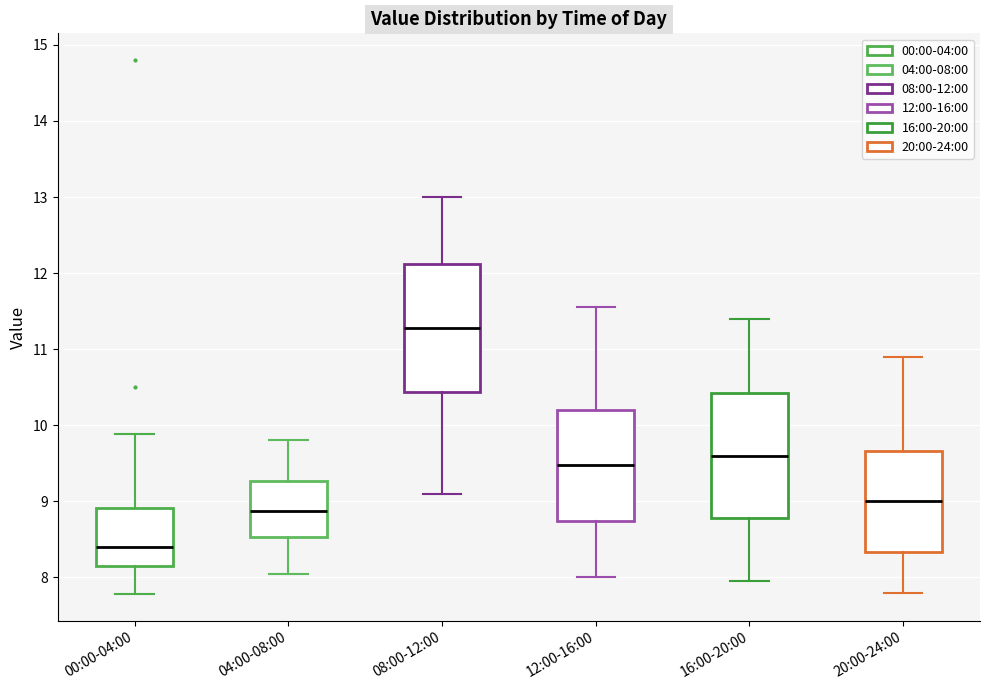

Reading left to right, transcribe this box plot: for each box, give where its median line is, the range the box spans, and where its two whiskers end, as read against the y-axis. The values are not printed on the chart, so give them approximately, as read against the axis.

00:00-04:00: median 8.4, box 8.2 to 8.9, whiskers 7.8 to 9.9
04:00-08:00: median 8.9, box 8.5 to 9.3, whiskers 8.1 to 9.8
08:00-12:00: median 11.3, box 10.4 to 12.1, whiskers 9.1 to 13.0
12:00-16:00: median 9.5, box 8.7 to 10.2, whiskers 8.0 to 11.6
16:00-20:00: median 9.6, box 8.8 to 10.4, whiskers 8.0 to 11.4
20:00-24:00: median 9.0, box 8.3 to 9.7, whiskers 7.8 to 10.9